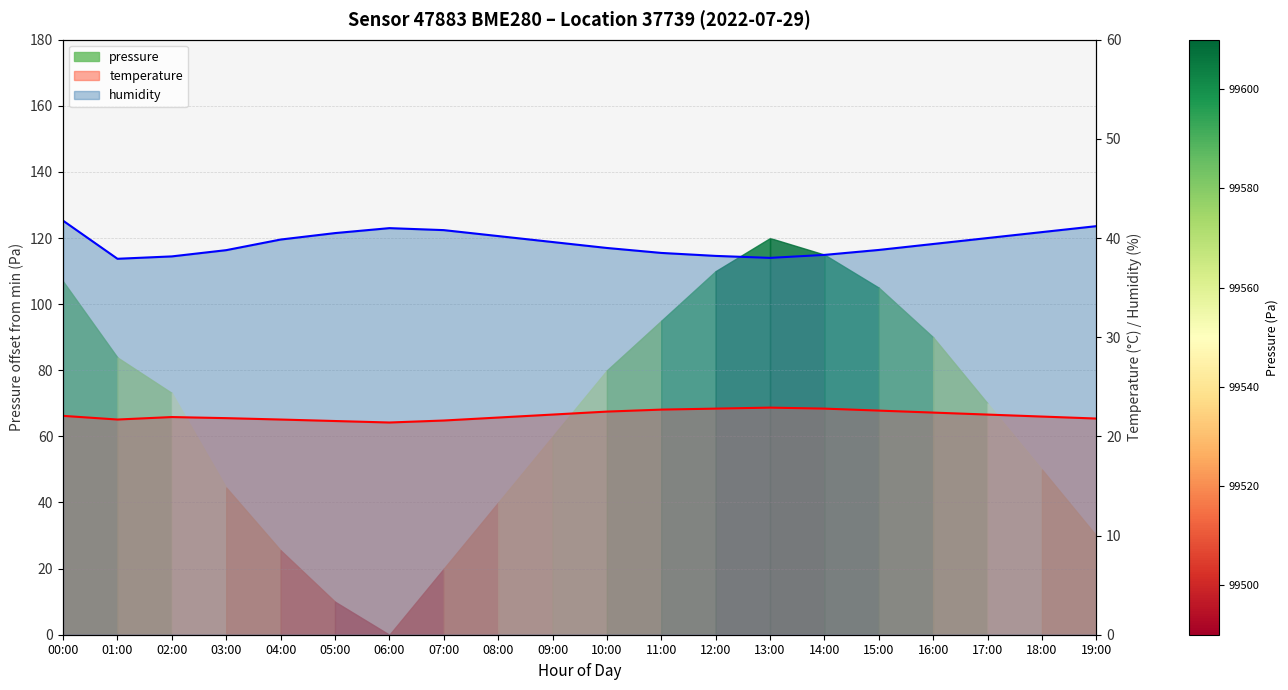

At how many categories does at least one series exceed 36?

20